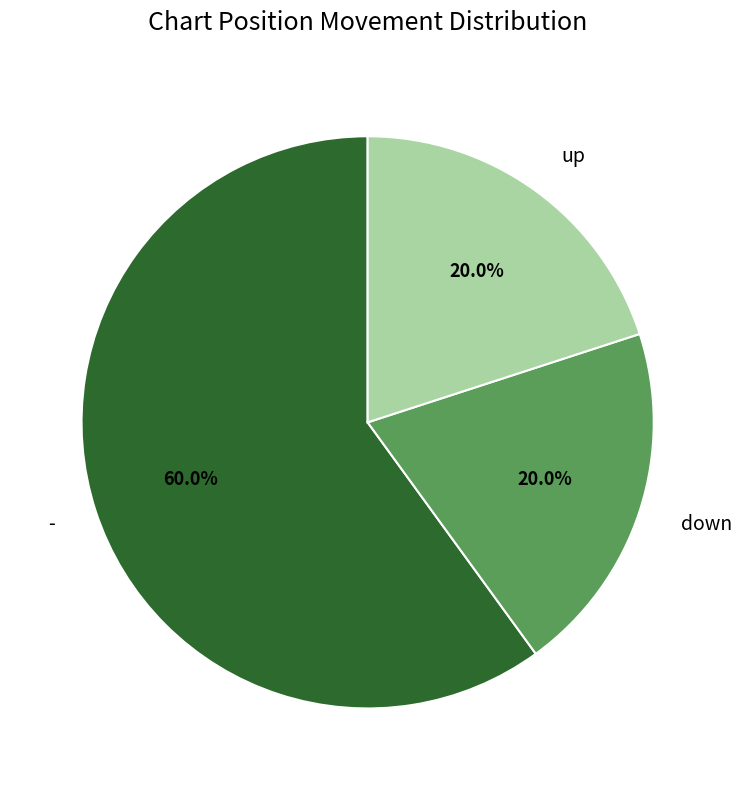

What is the largest slice in the pie chart?

-